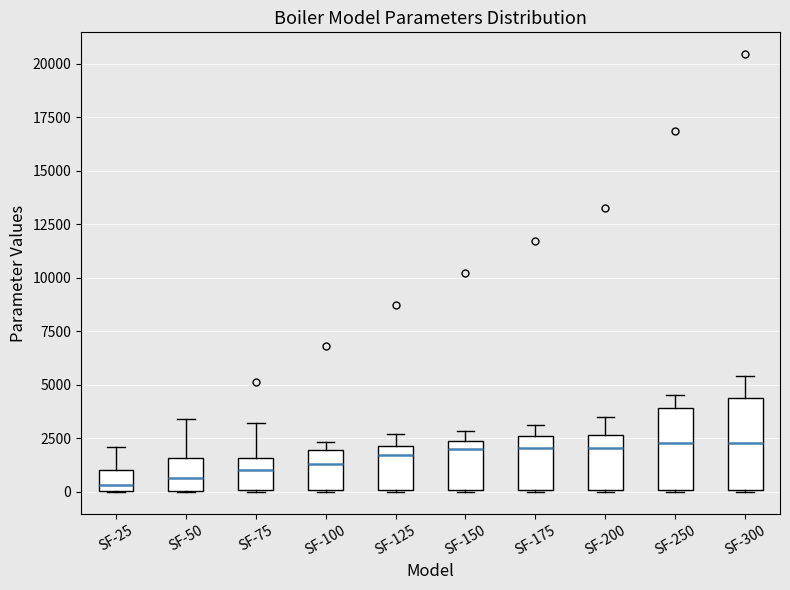

Comparing the boxes themselves (not the whiskers), which one is the tallest?

SF-300